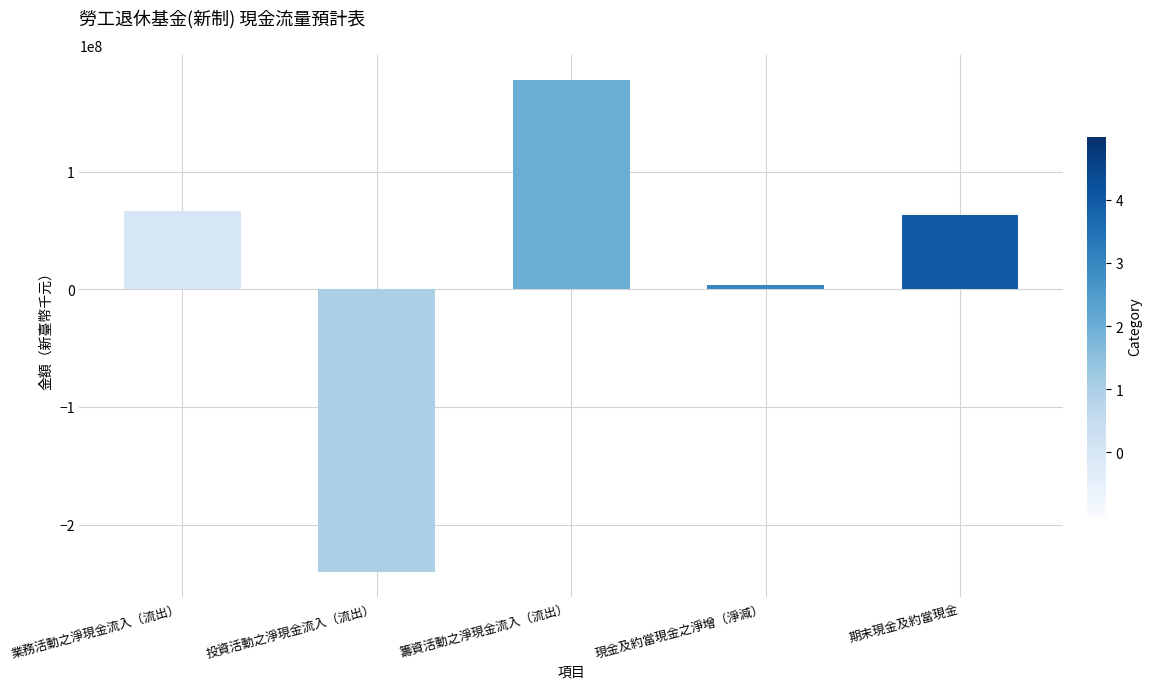

At which label is the value closest to -31307027?

現金及約當現金之淨增（淨減）